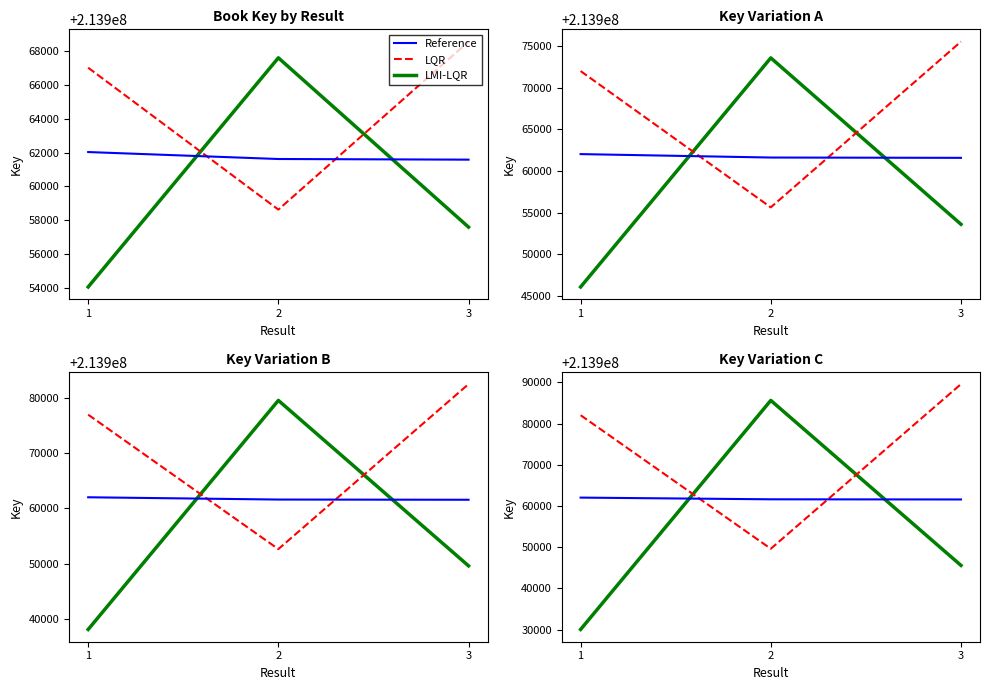

What is the highest value of the Reference series?

213962036